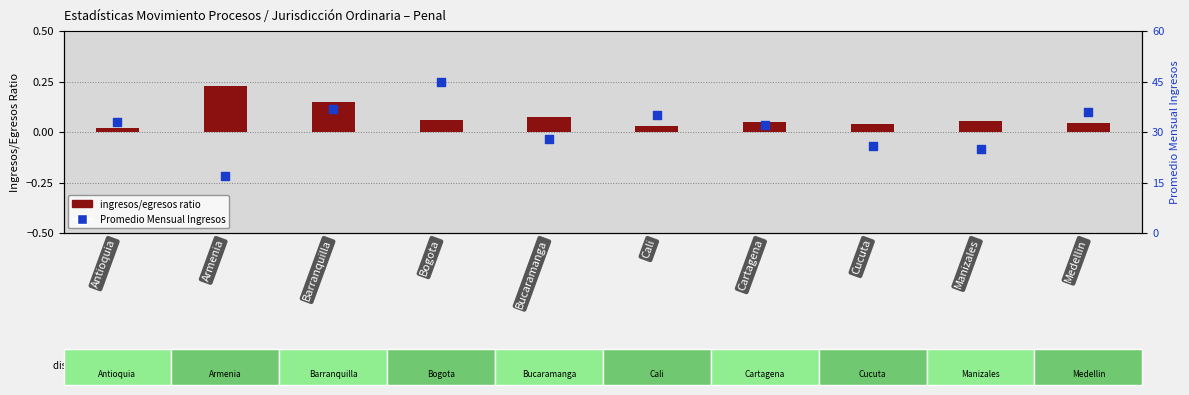

Which series has the widest spread of Y values?

Promedio Mensual Ingresos